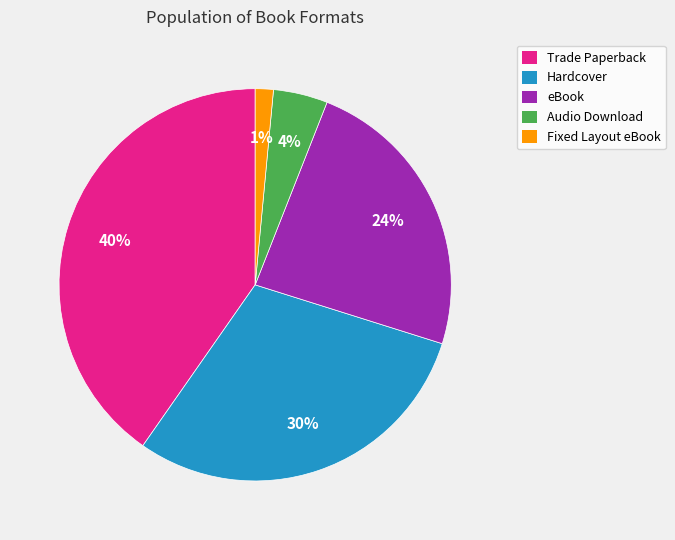

Which has a higher value, eBook or Trade Paperback?

Trade Paperback